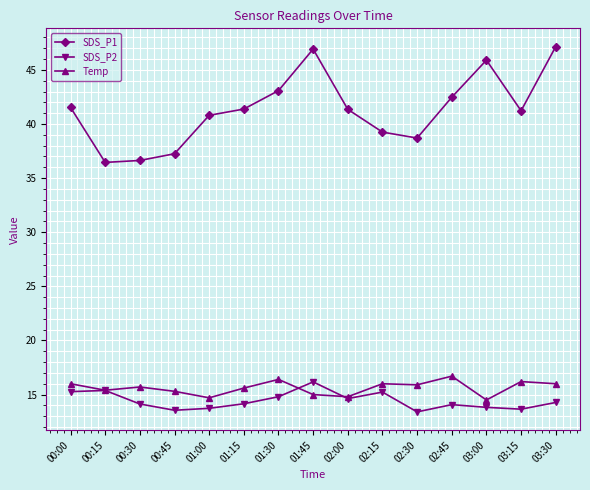

True or false: SDS_P2 and SDS_P1 intersect in this chart.

False